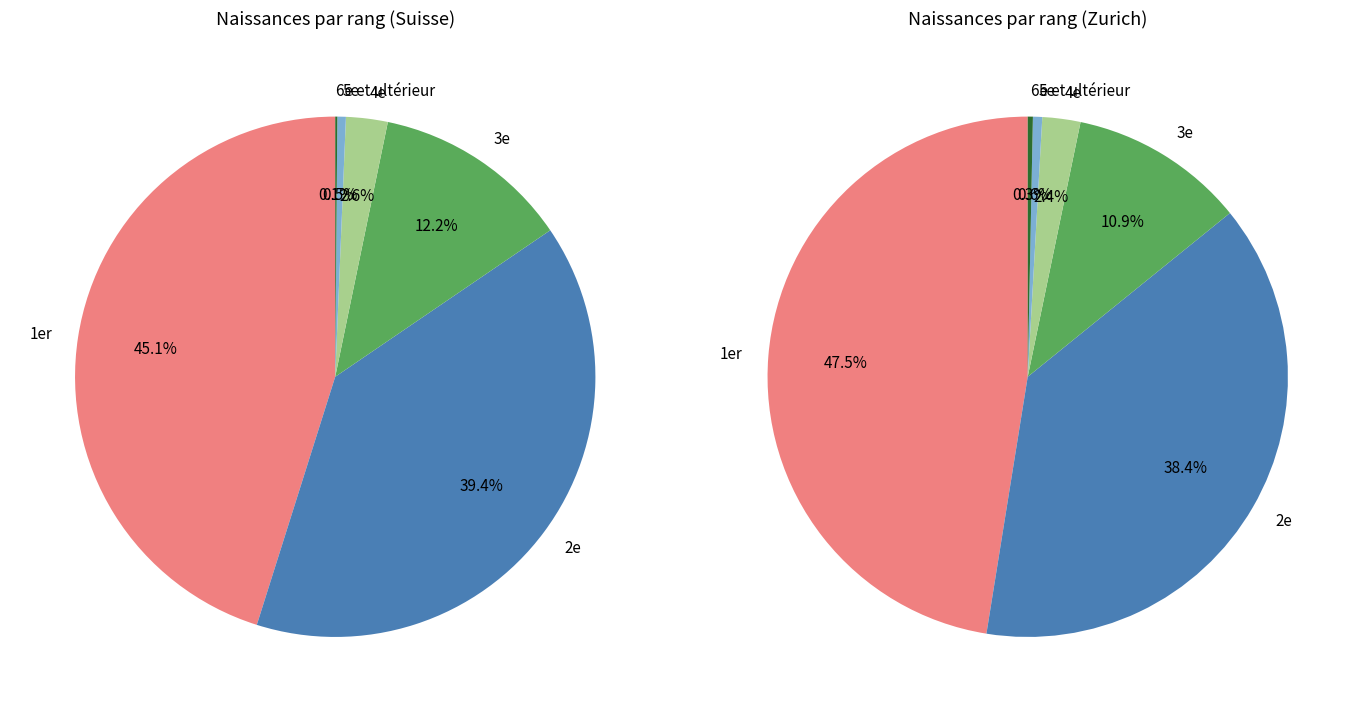

Which slice is the largest?

1er